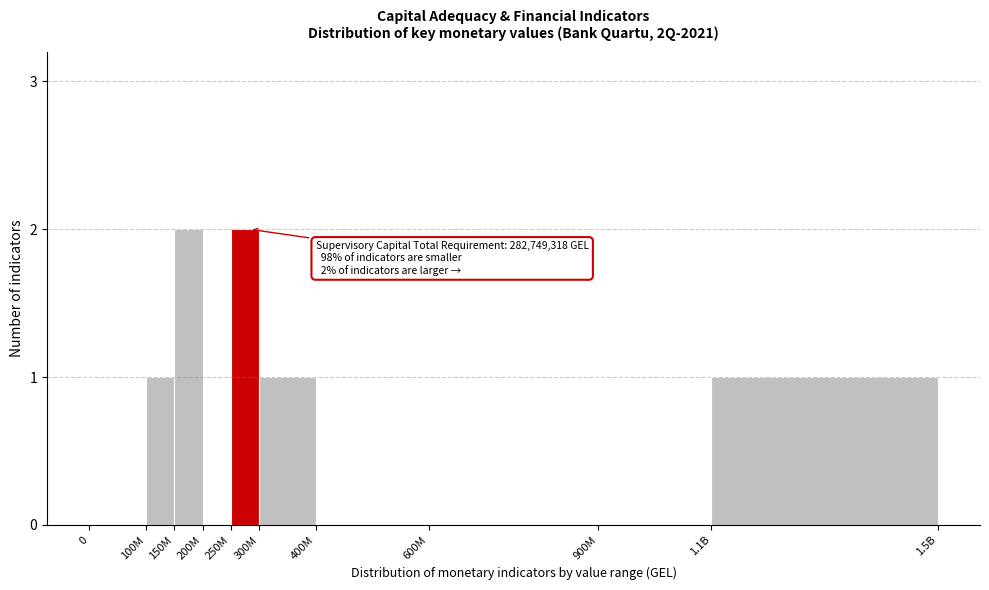

Reading right to left, extract all data points from this chart.

1.1B=1	900M=0	600M=0	400M=0	300M=1	250M=2	200M=0	150M=2	100M=1	0=0